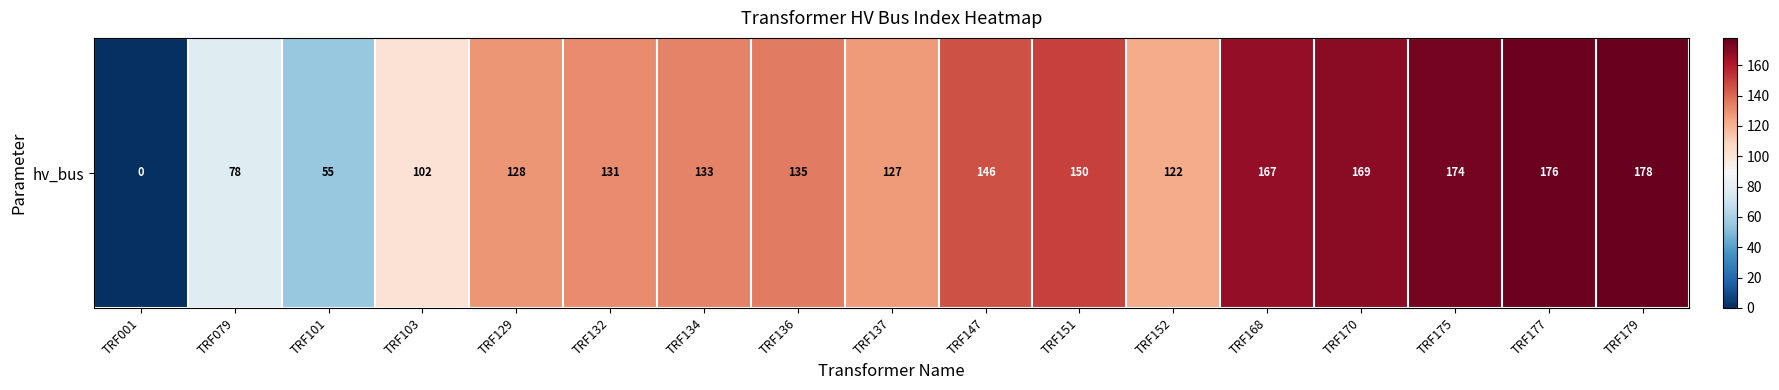

The chart shows a value of 127 at TRF137. True or false?

True